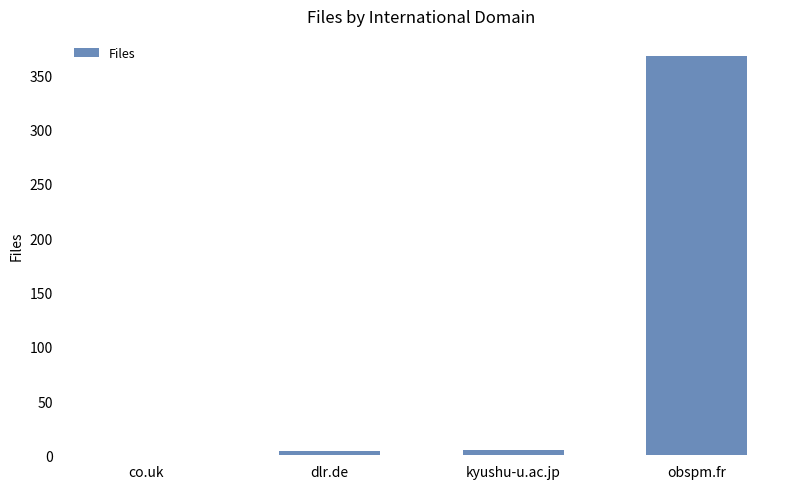

Does the chart contain stacked bars?

No